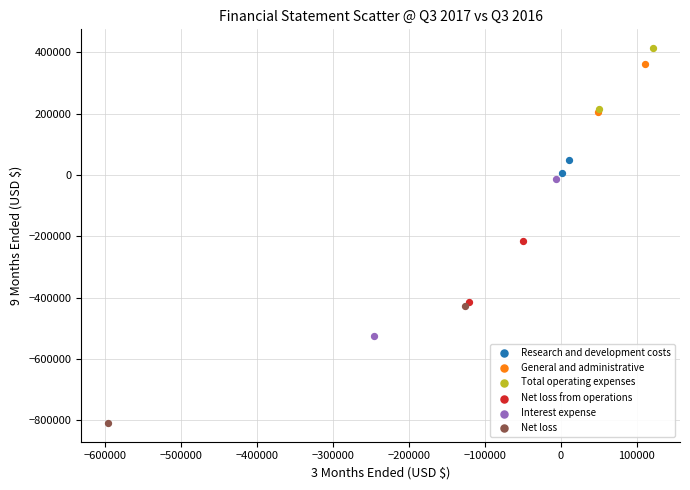

What are all the series names shown in the legend?

Research and development costs, General and administrative, Total operating expenses, Net loss from operations, Interest expense, Net loss